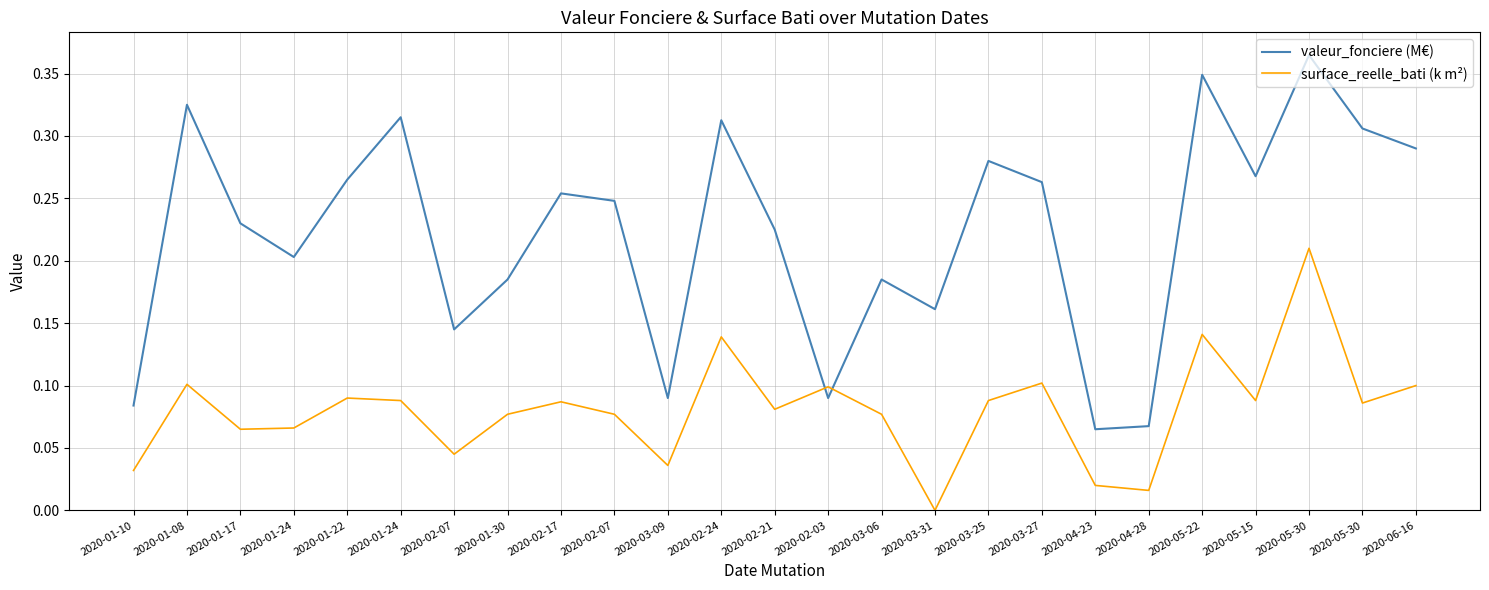

True or false: surface_reelle_bati (k m²) and valeur_fonciere (M€) intersect in this chart.

True